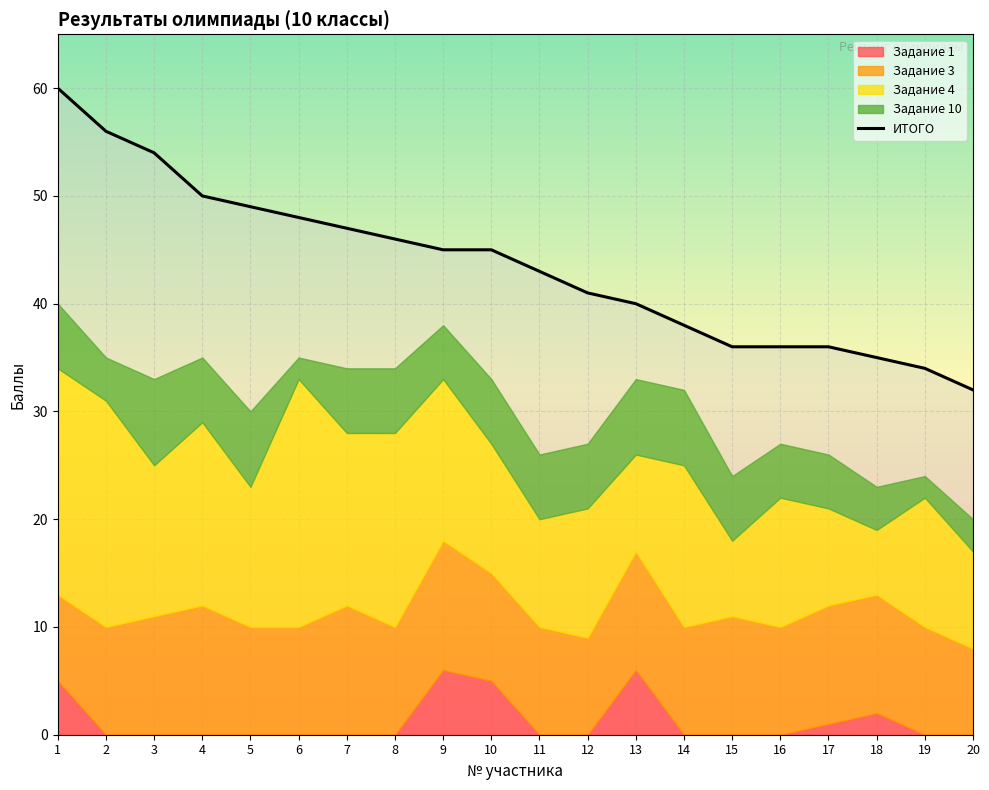

What is the difference between the second highest and minimum values?

24